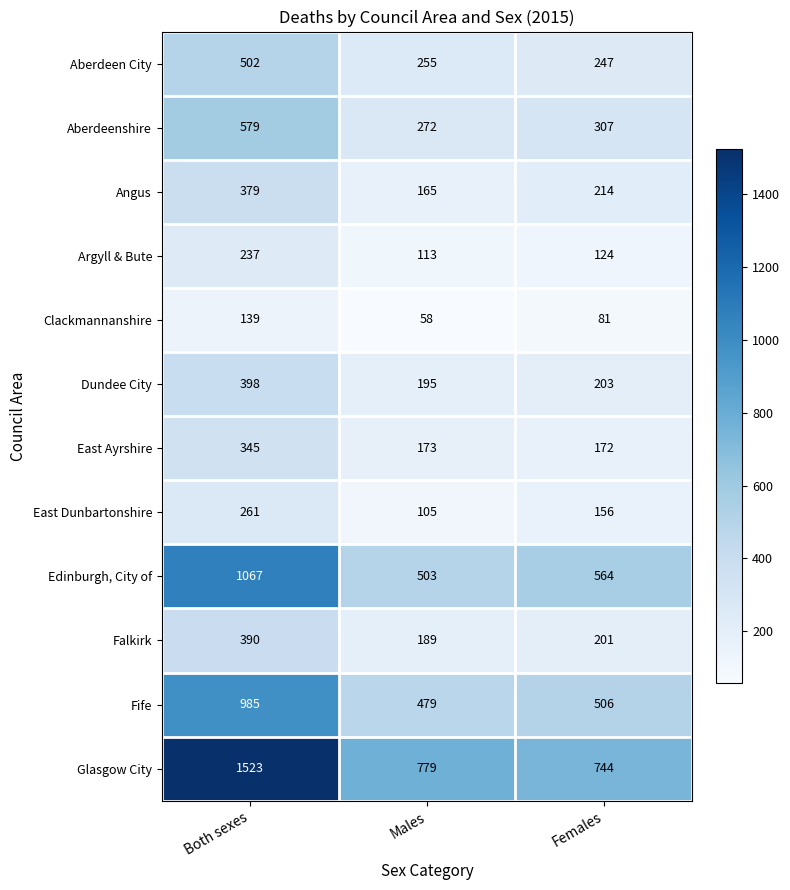

How many data points in Clackmannanshire are less than 81?

1